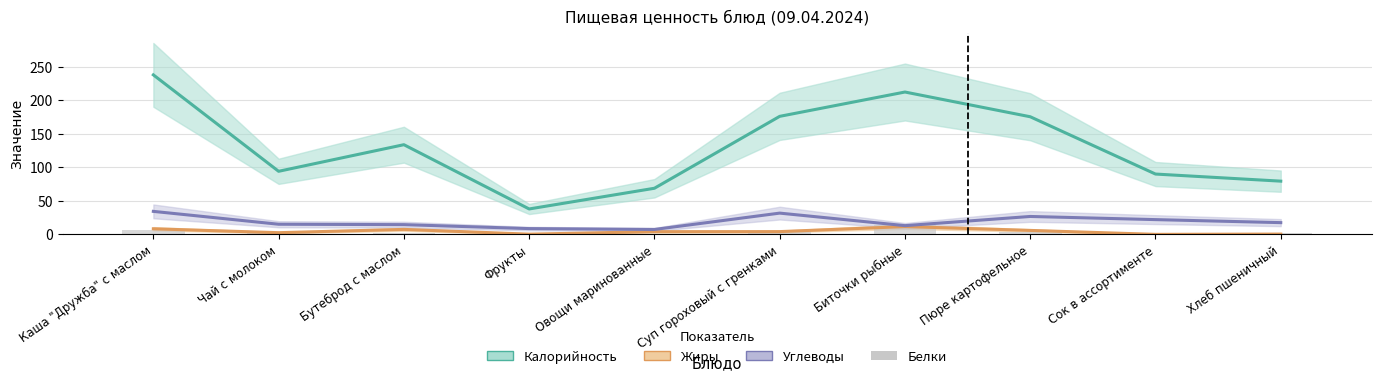

What is the value of the Калорийность bar at the 5th from the left?

68.8